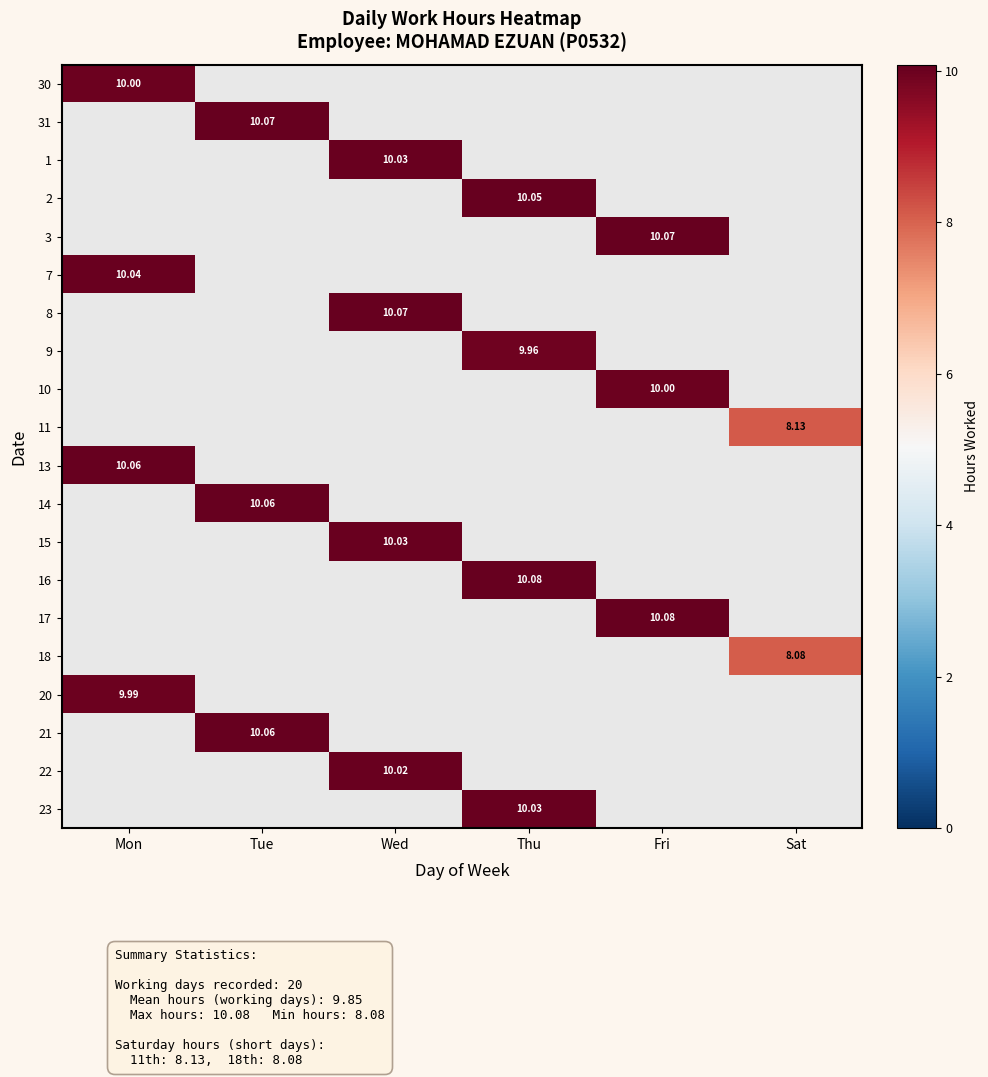

True or false: 31 has a value of 10.1 at Tue.

True